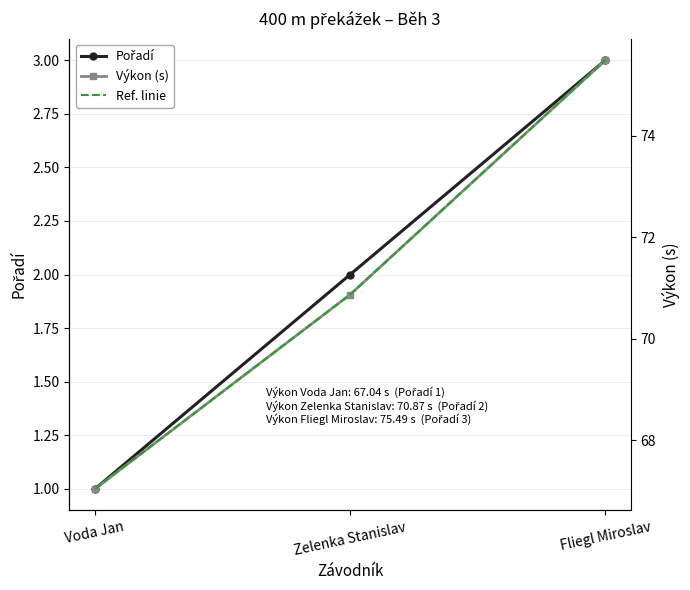

Reading left to right, list all the values displayed in this chart.

Pořadí: 1.0	2.0	3.0
Výkon (s): 67.0	70.9	75.5
Ref. linie: 67.0	70.9	75.5